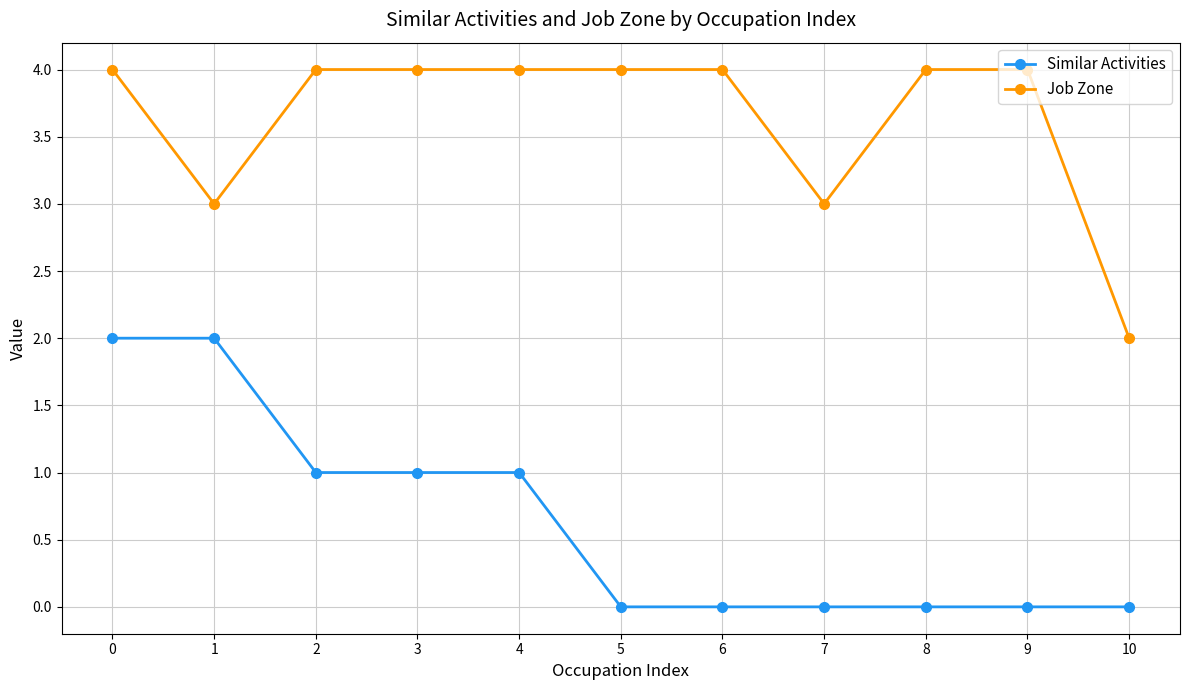

Does the chart display data point markers on the line(s)?

Yes